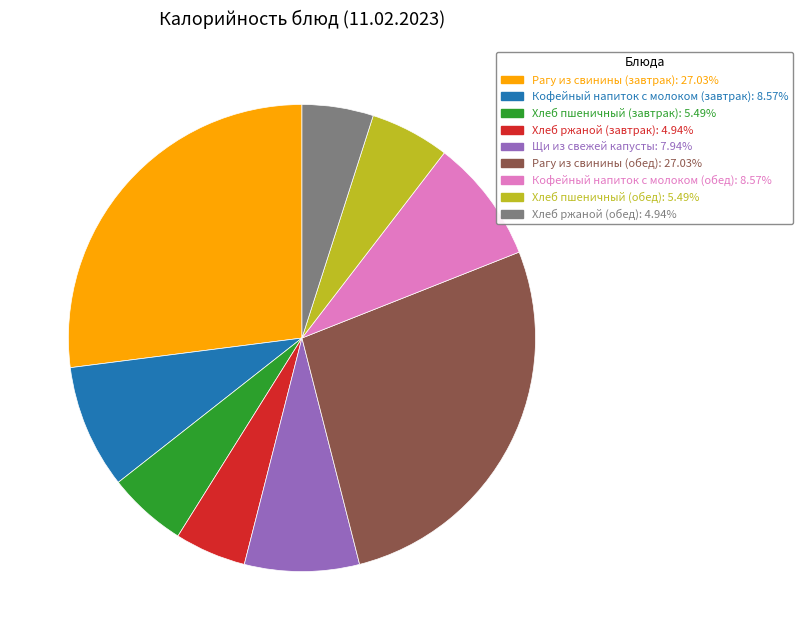

Combined, do Кофейный напиток с молоком (завтрак) and Рагу из свинины (обед) account for over 50%?

No